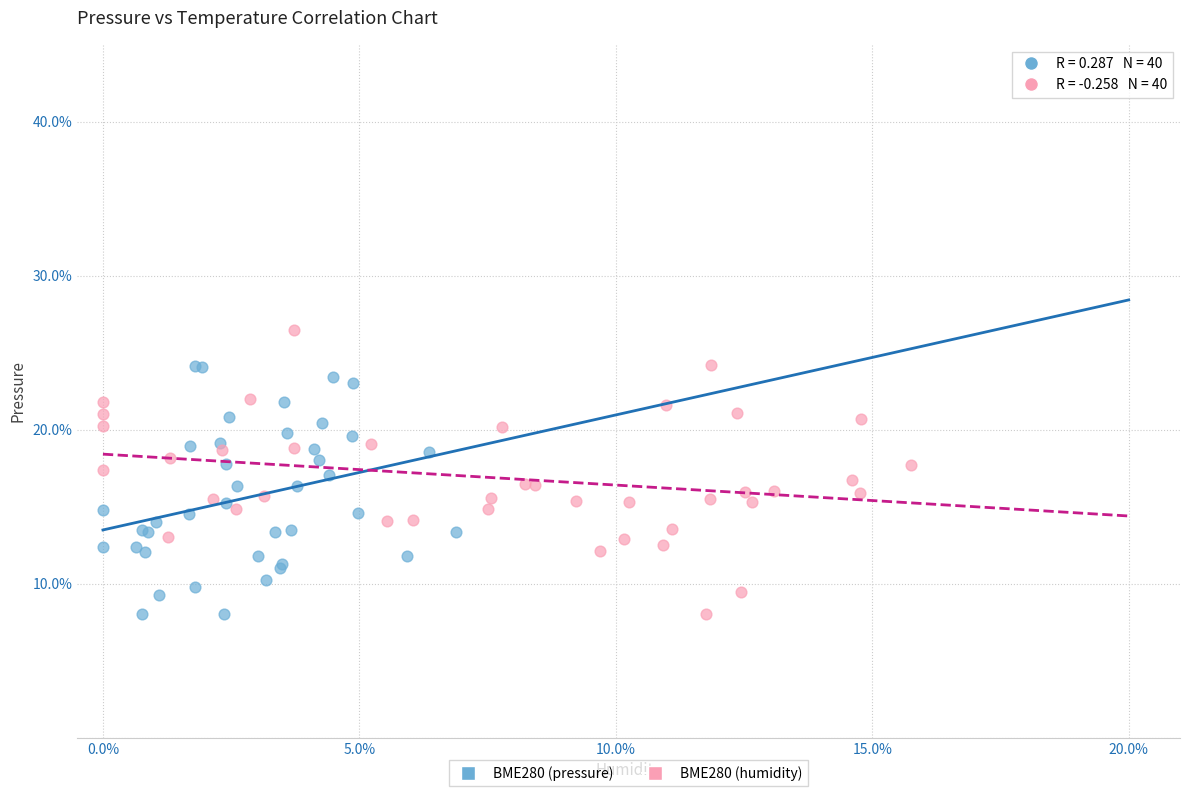

Which series reaches the maximum Y coordinate?

BME280 (humidity)